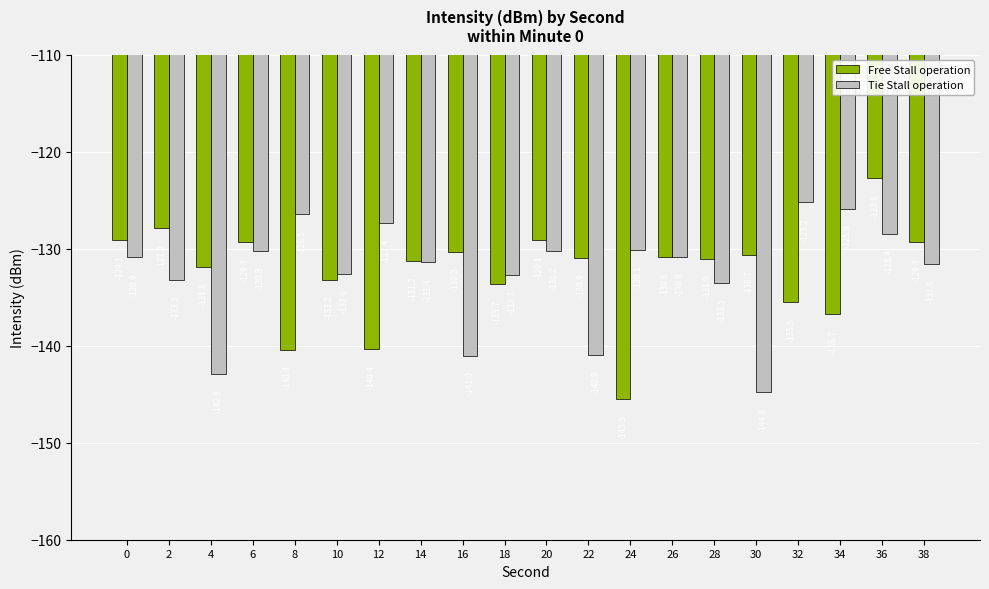

What is the total value across all series at 22?

-271.9